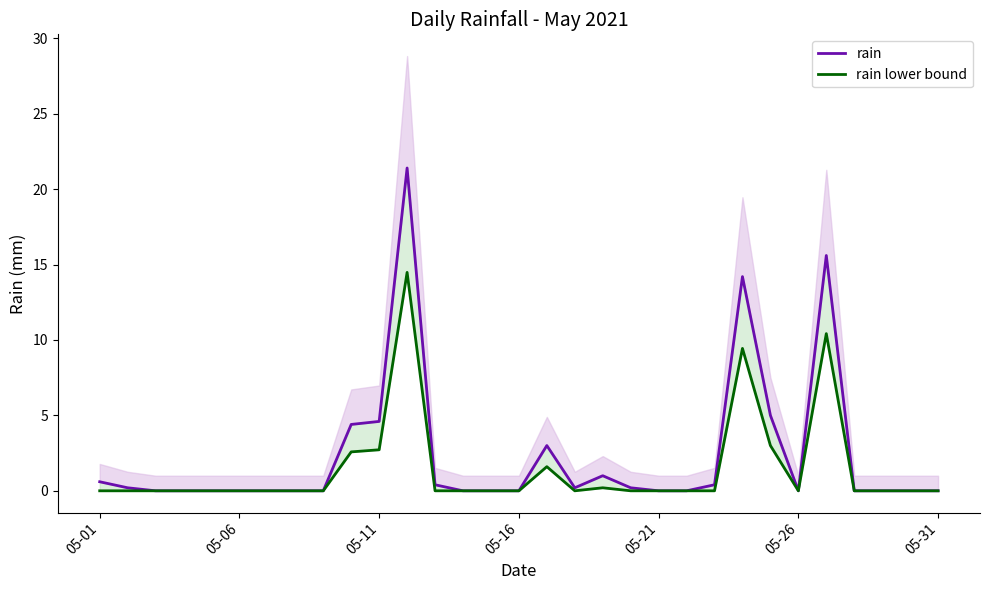

Which series has the largest range (max minus min)?

rain